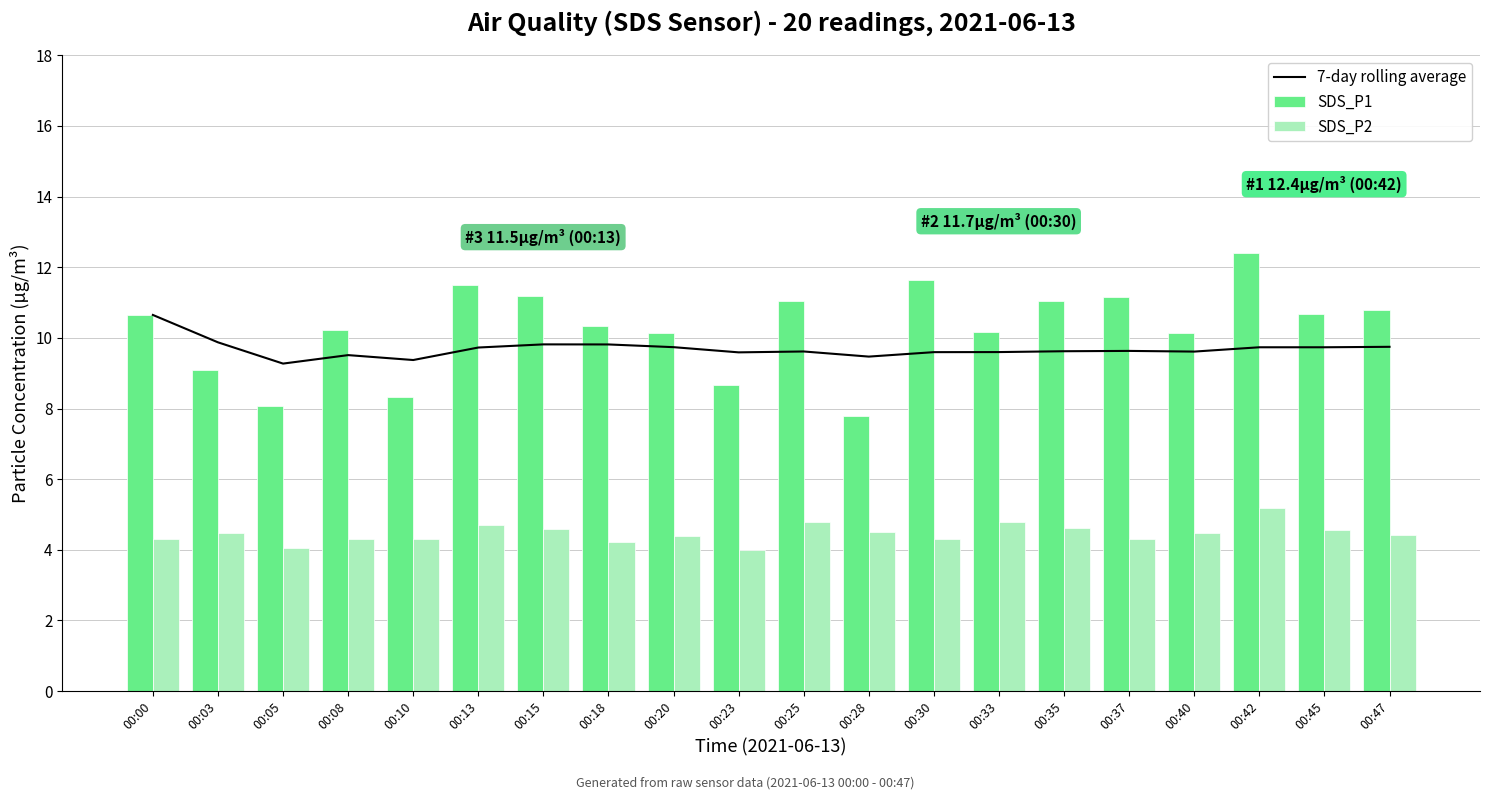

What are all the series names shown in the legend?

7-day rolling average, SDS_P1, SDS_P2